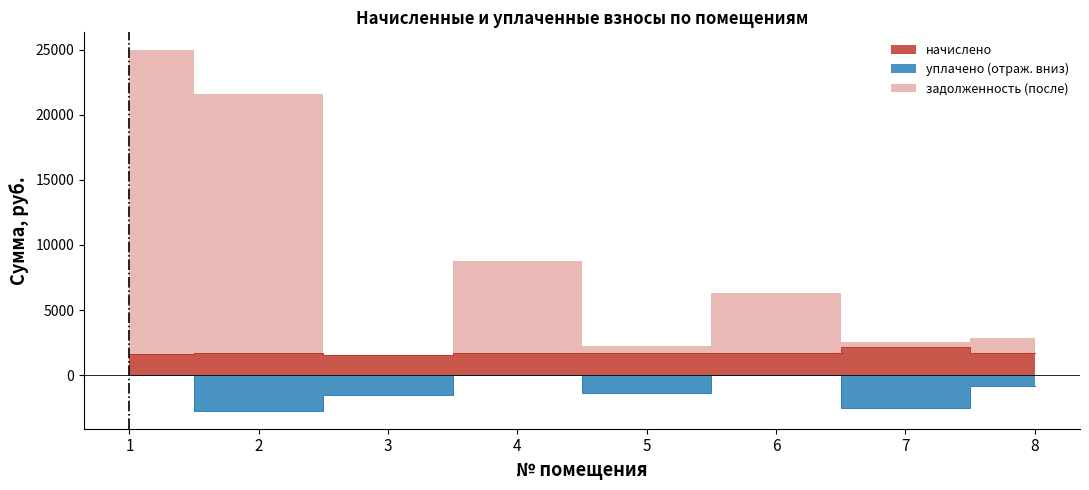

What value does the уплачено series have at 2?

-2735.0